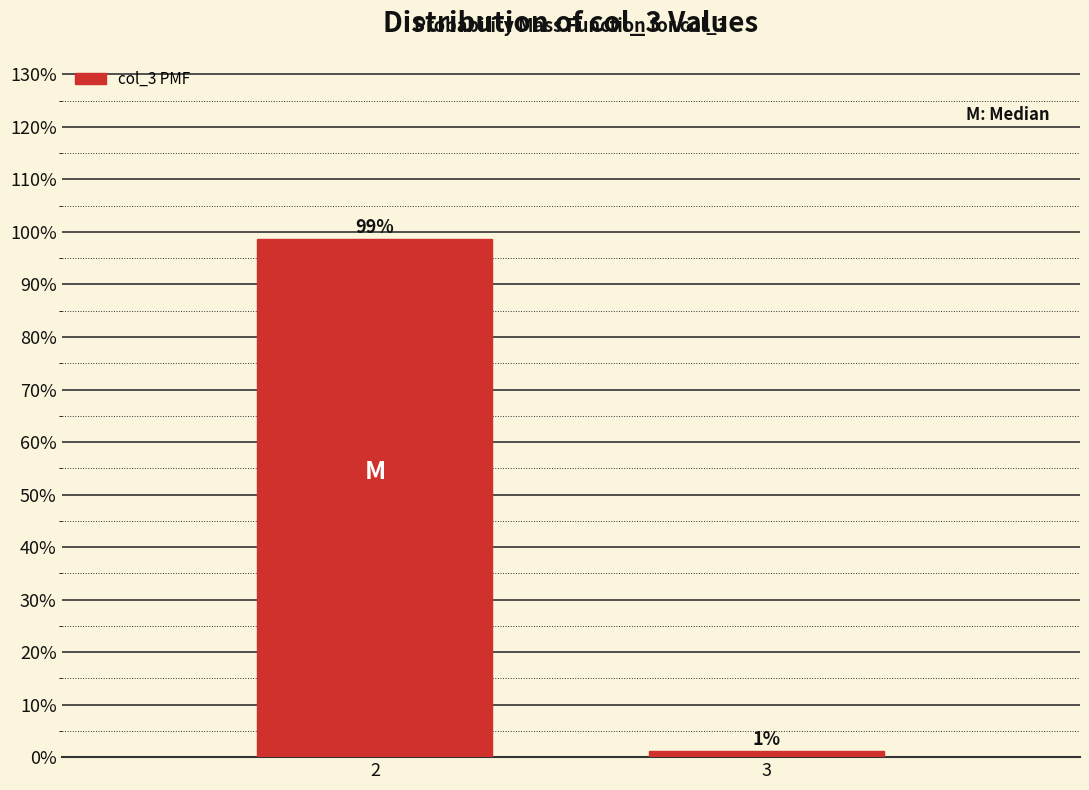

What value does the data have at 2?

98.8